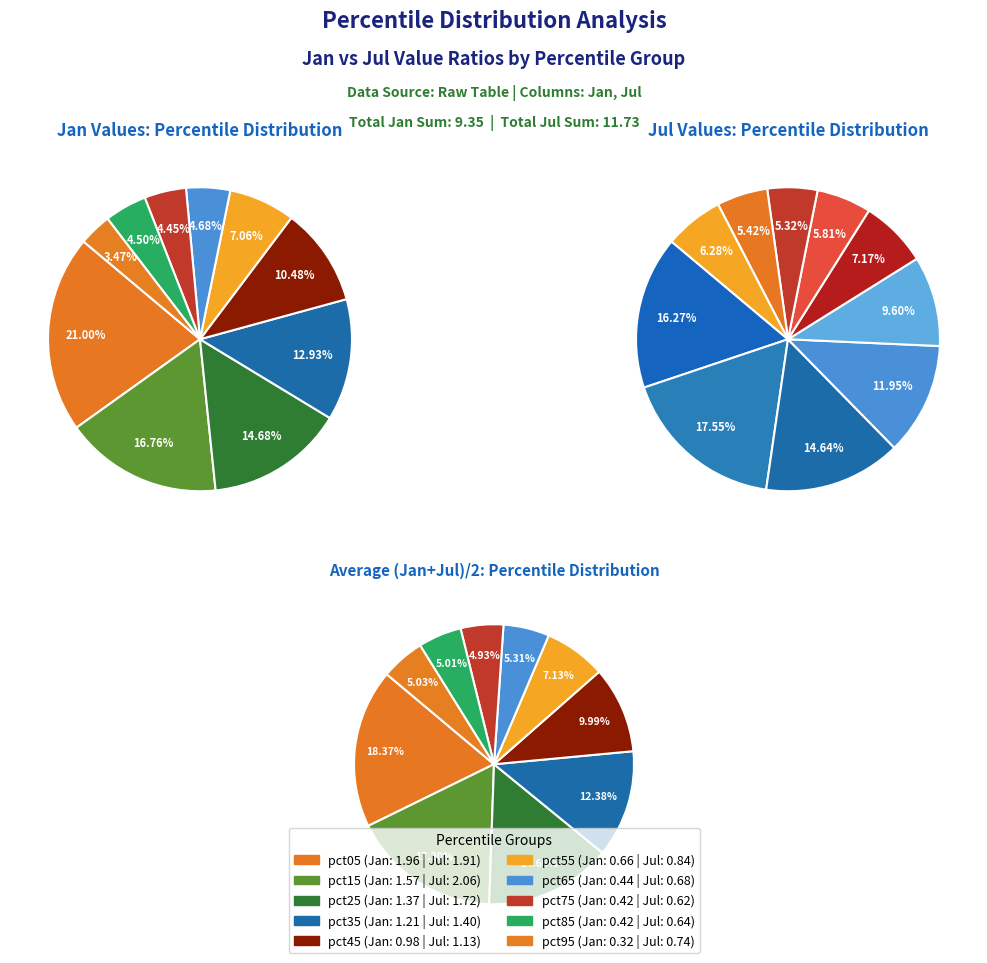

The 3 slice represents 13% of the pie. True or false?

True